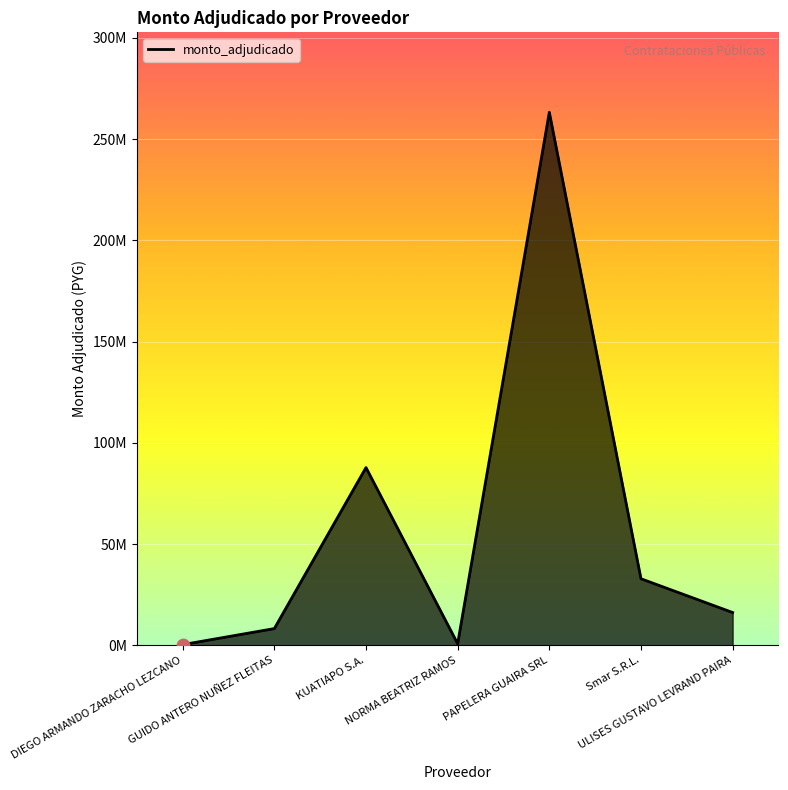

Which has a higher value, KUATIAPO S.A. or Smar S.R.L.?

KUATIAPO S.A.